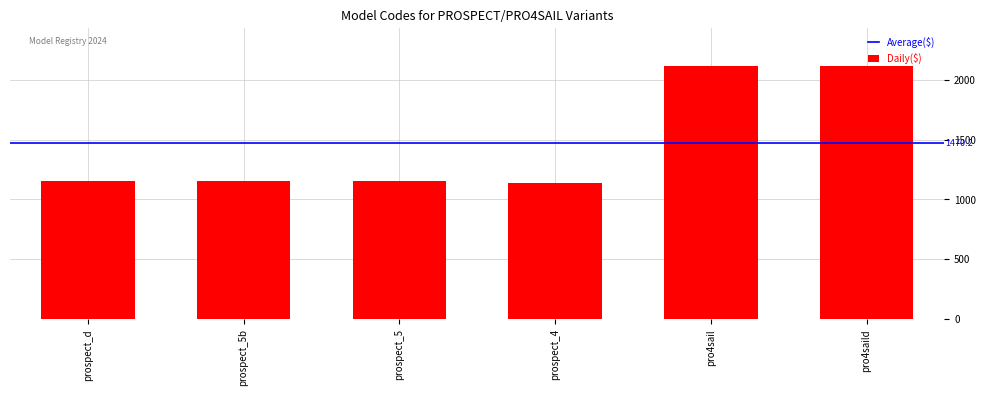

What is the greatest value displayed?

2113